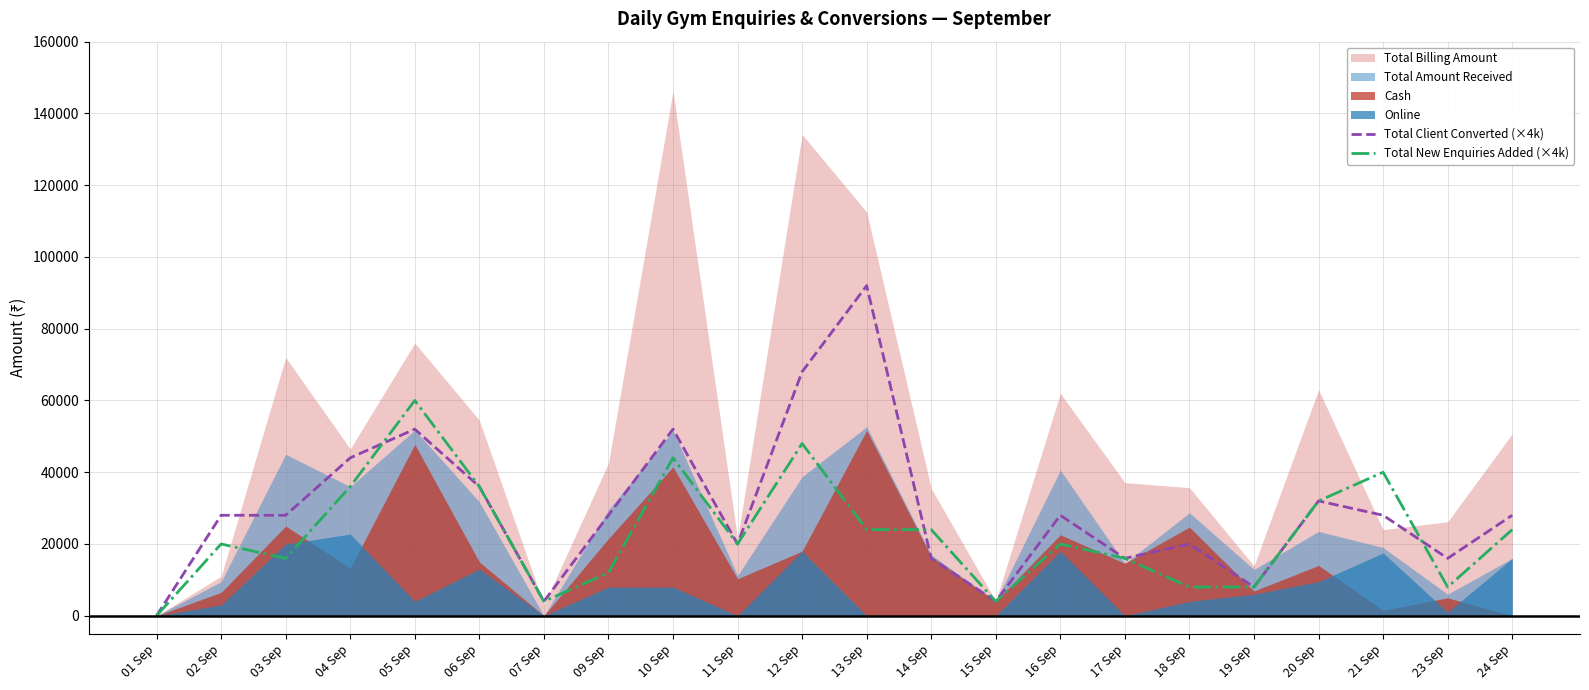

At which label does Total Client Converted (×4k) reach its minimum?

01 Sep